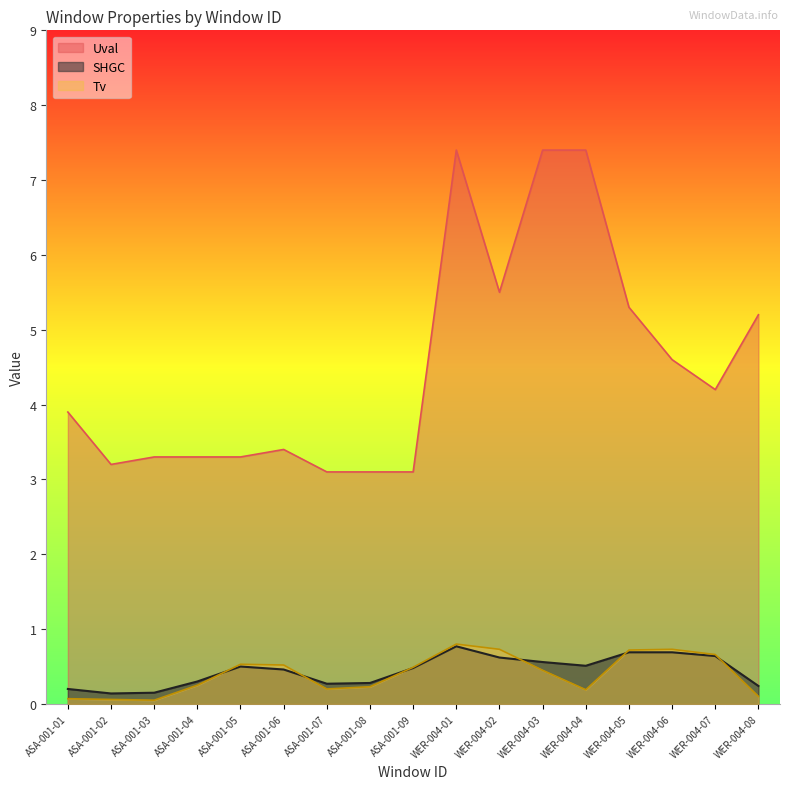

Reading right to left, extract all data points from this chart.

SHGC: WER-004-08=0.2	WER-004-07=0.6	WER-004-06=0.7	WER-004-05=0.7	WER-004-04=0.5	WER-004-03=0.6	WER-004-02=0.6	WER-004-01=0.8	ASA-001-09=0.5	ASA-001-08=0.3	ASA-001-07=0.3	ASA-001-06=0.5	ASA-001-05=0.5	ASA-001-04=0.3	ASA-001-03=0.1	ASA-001-02=0.1	ASA-001-01=0.2
Tv: WER-004-08=0.1	WER-004-07=0.7	WER-004-06=0.7	WER-004-05=0.7	WER-004-04=0.2	WER-004-03=0.5	WER-004-02=0.7	WER-004-01=0.8	ASA-001-09=0.5	ASA-001-08=0.2	ASA-001-07=0.2	ASA-001-06=0.5	ASA-001-05=0.5	ASA-001-04=0.2	ASA-001-03=0.1	ASA-001-02=0.1	ASA-001-01=0.1
Uval: WER-004-08=5.2	WER-004-07=4.2	WER-004-06=4.6	WER-004-05=5.3	WER-004-04=7.4	WER-004-03=7.4	WER-004-02=5.5	WER-004-01=7.4	ASA-001-09=3.1	ASA-001-08=3.1	ASA-001-07=3.1	ASA-001-06=3.4	ASA-001-05=3.3	ASA-001-04=3.3	ASA-001-03=3.3	ASA-001-02=3.2	ASA-001-01=3.9